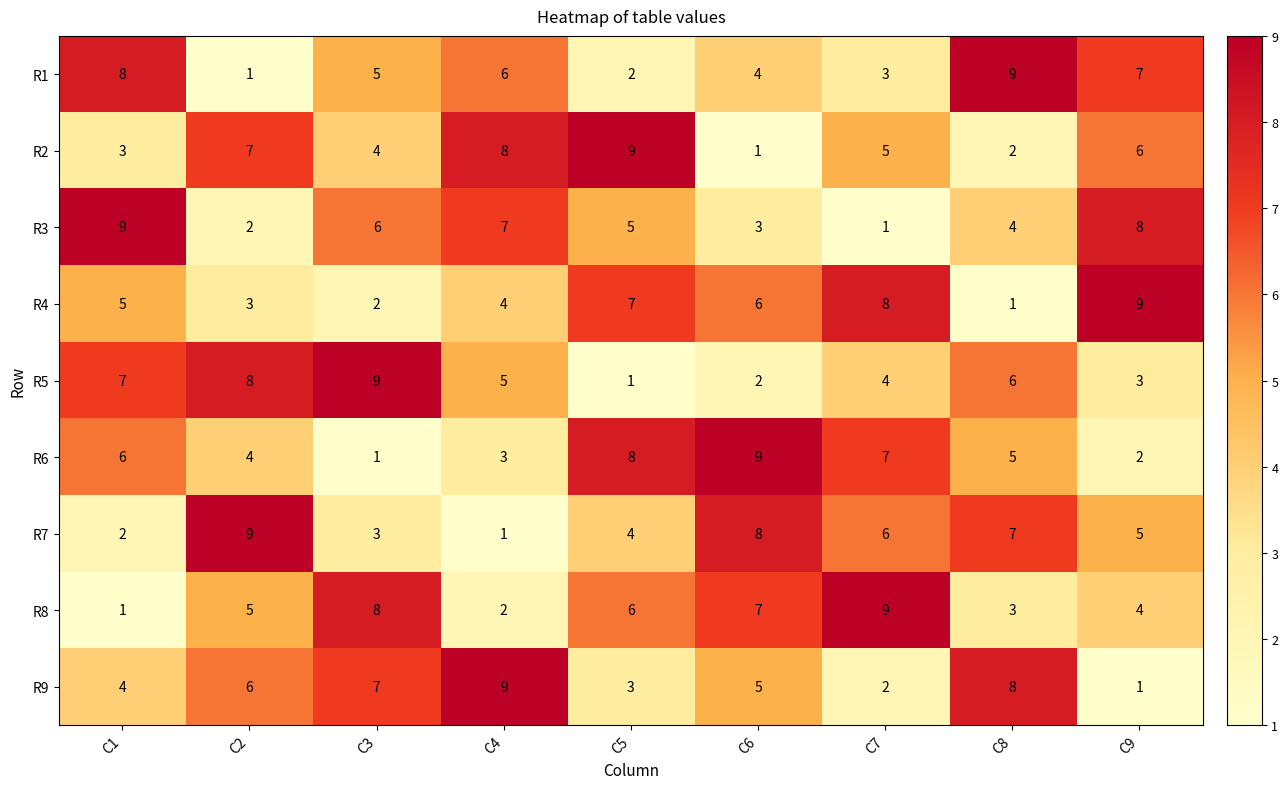

At C4, list the series in order from smallest to largest.

R7, R8, R6, R4, R5, R1, R3, R2, R9